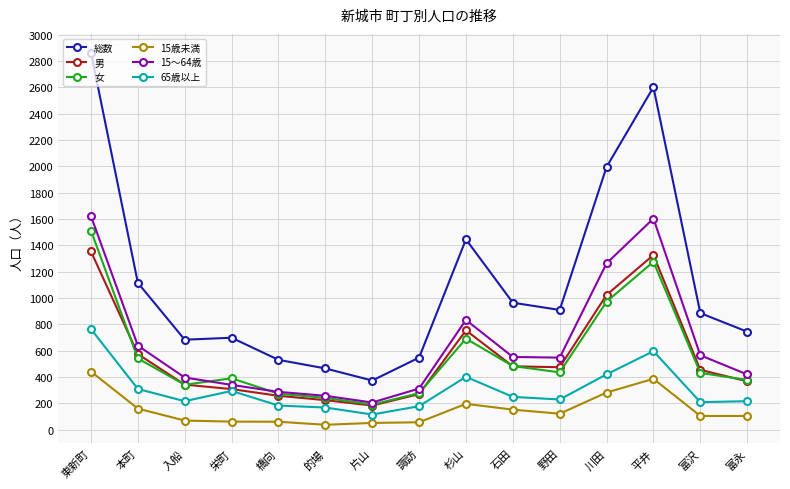

Which series has the widest spread of values?

総数